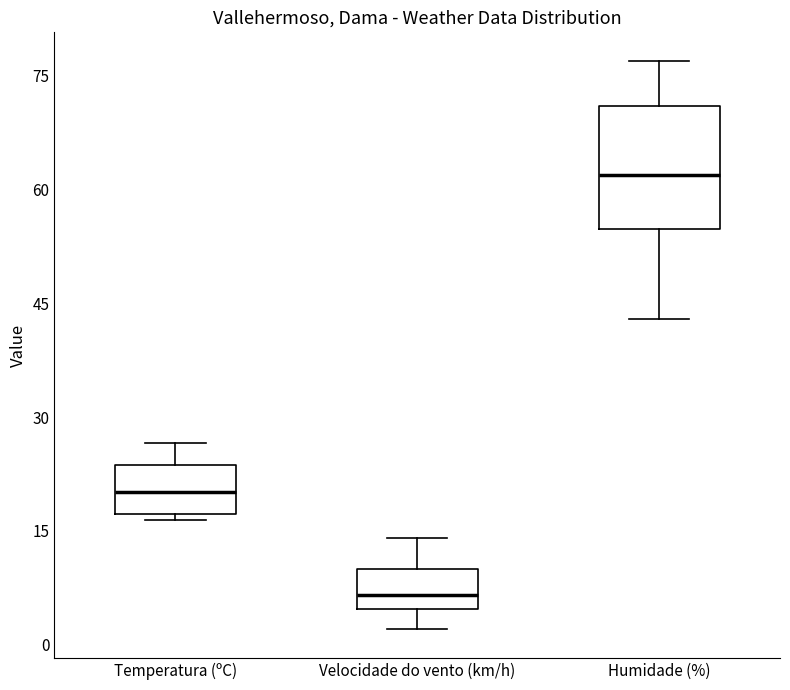

Which box's median line is the lowest?

Velocidade do vento (km/h)